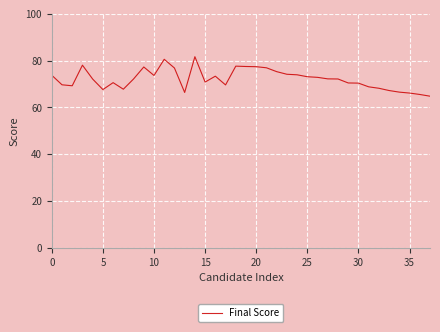

What is the minimum value shown in the chart?

64.8